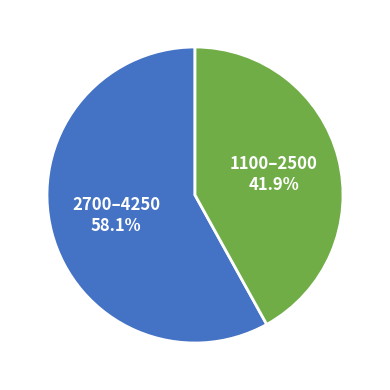

Is there any slice that represents more than half of the pie?

Yes